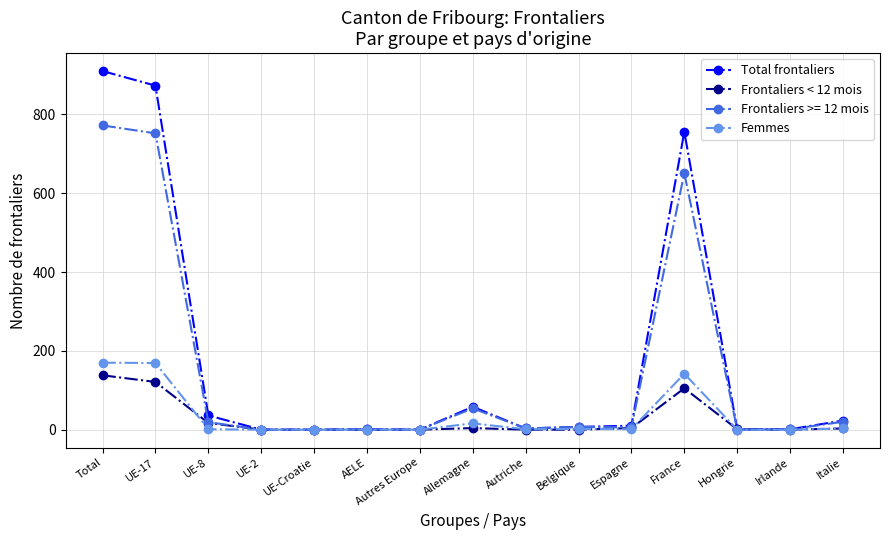

Rank the series by their maximum value, from highest to lowest.

Total frontaliers, Frontaliers >= 12 mois, Femmes, Frontaliers < 12 mois